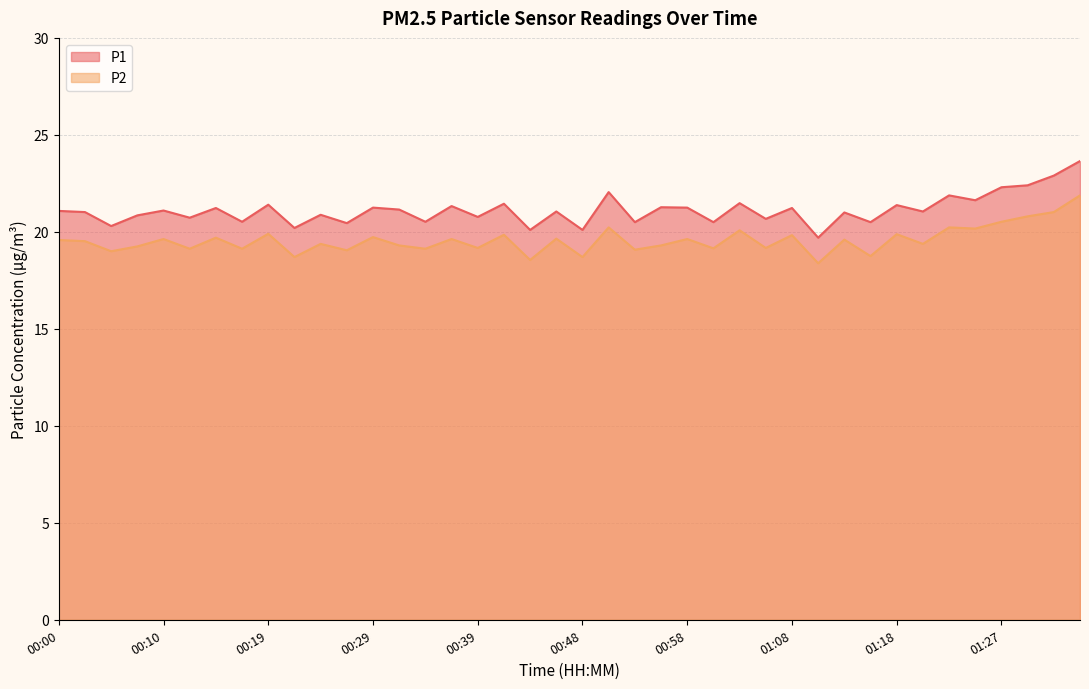

In P1, how many points are higher than both neighbors (excluding endpoints)?

15